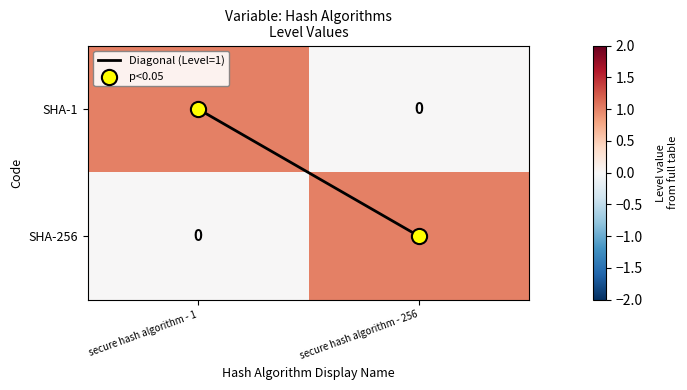

Is it true that SHA-256 equals 1 at secure hash algorithm - 256?

True